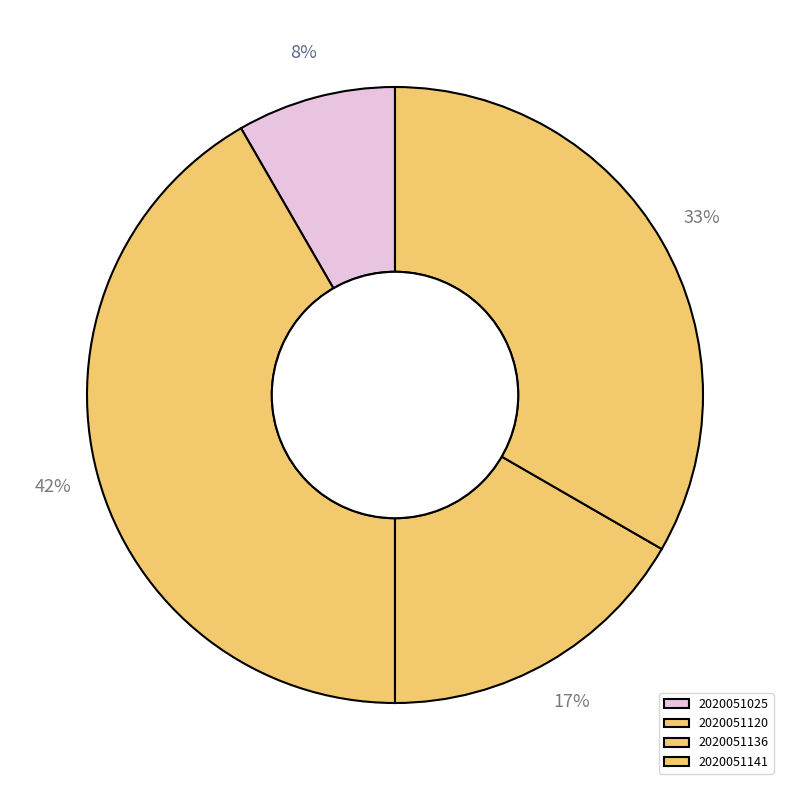

How many slices are in this pie chart?

4